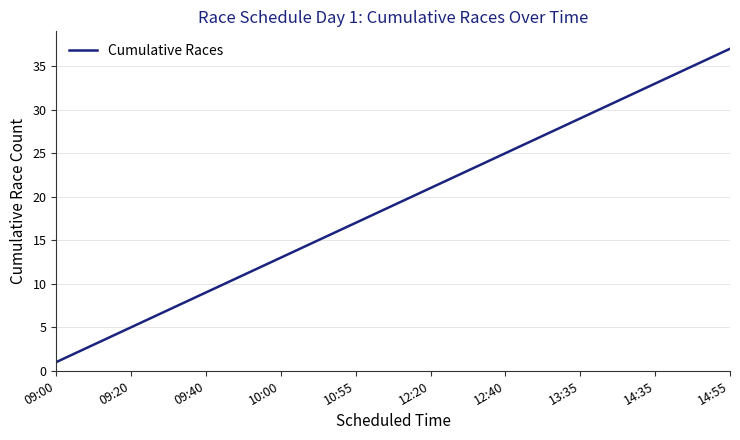

What is the greatest value displayed?

37